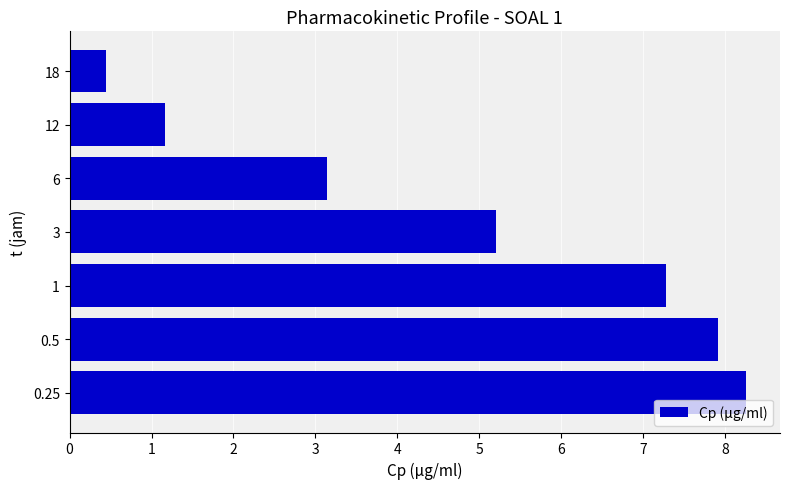

How many data points are less than 5?

3